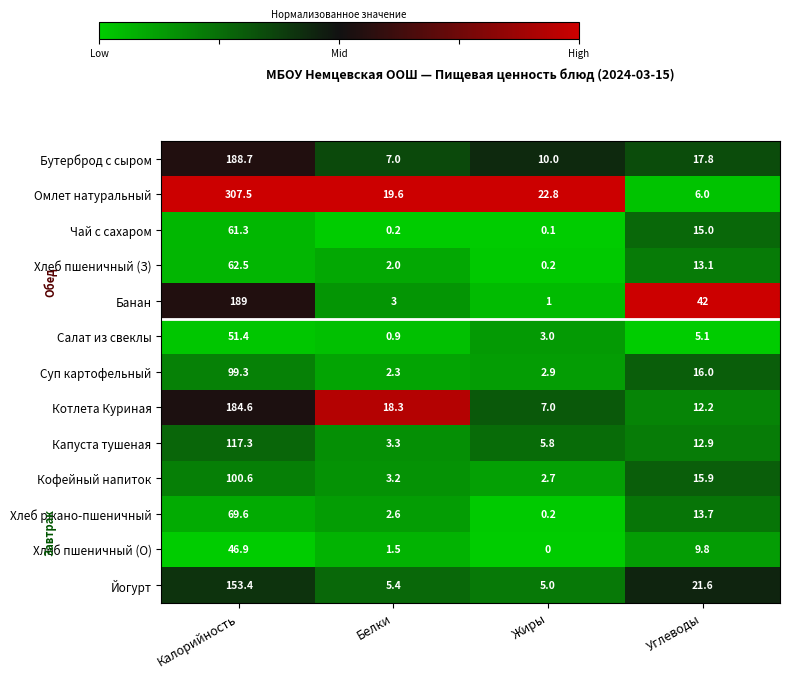

The value of Салат из свеклы at Белки is 0.9. True or false?

True